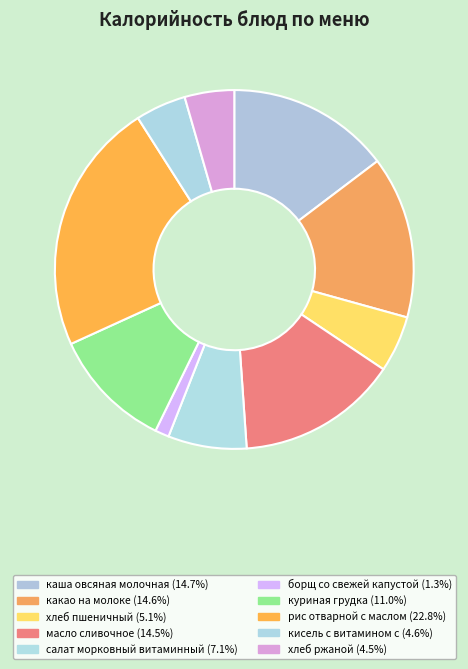

True or false: рис отварной с маслом accounts for 15% of the total.

False